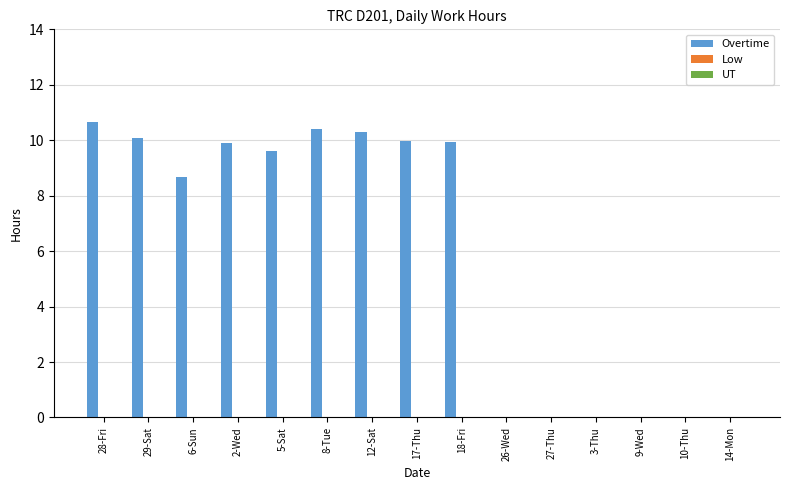

Where does the data first go above 9?

28-Fri